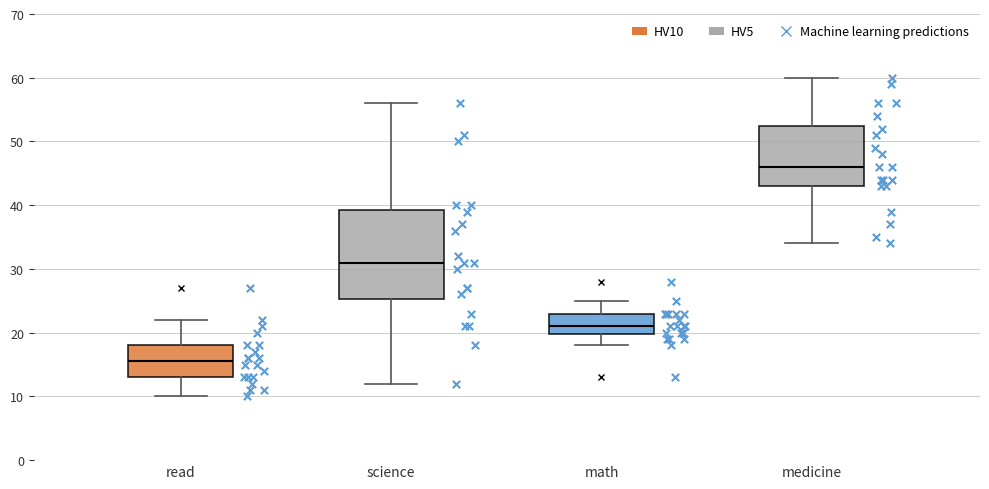

Comparing the boxes themselves (not the whiskers), which one is the tallest?

science